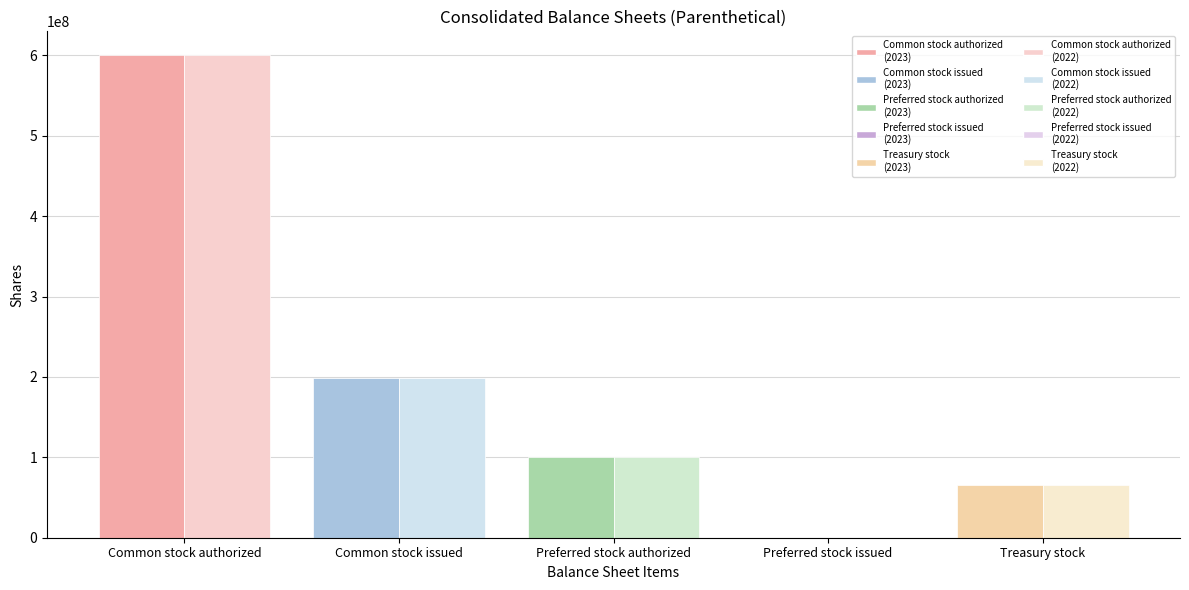

The value of Dec. 31, 2022 at Common stock issued is 301926974. True or false?

False